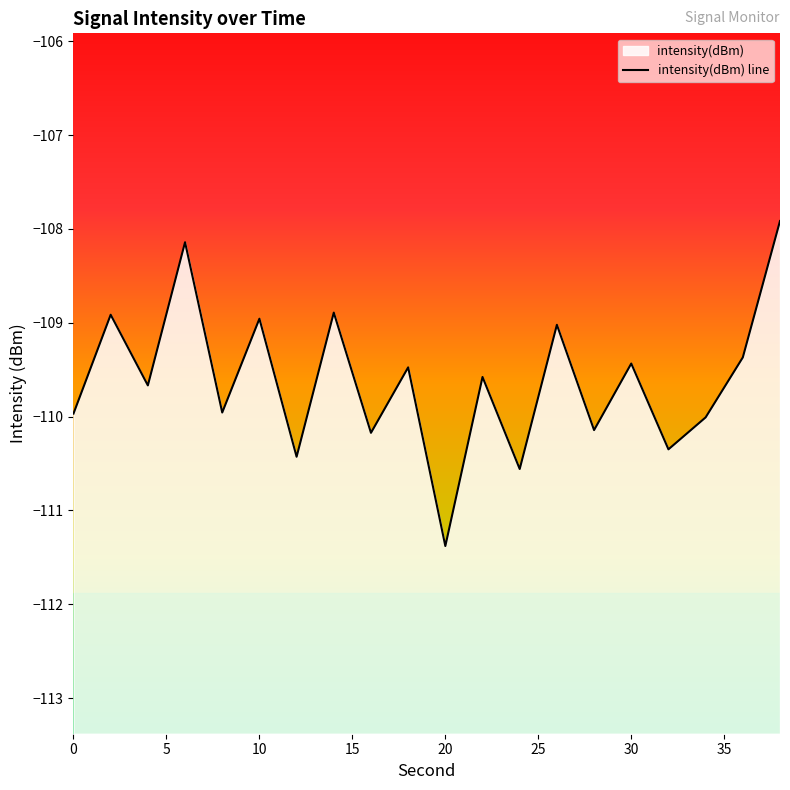

The value at 8 is -163.1. True or false?

False